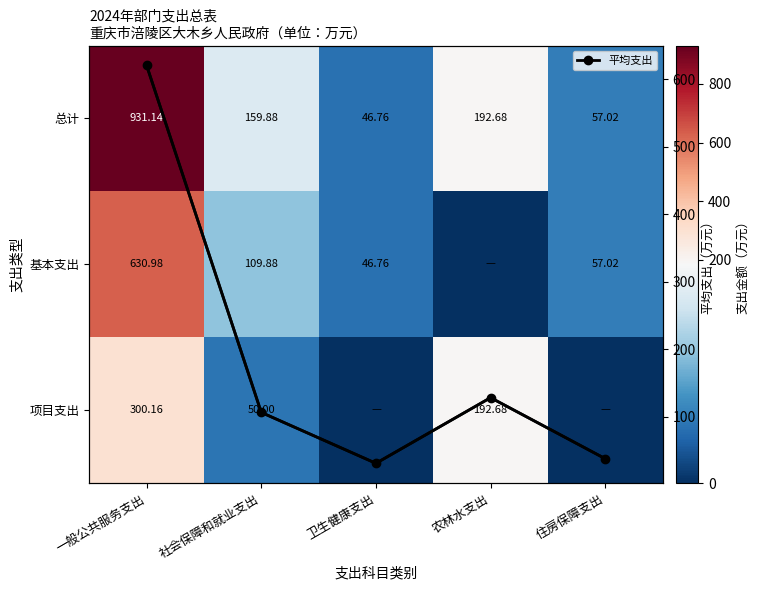

What is the difference between the maximum and second lowest values in the 各类别平均支出 series?

582.7